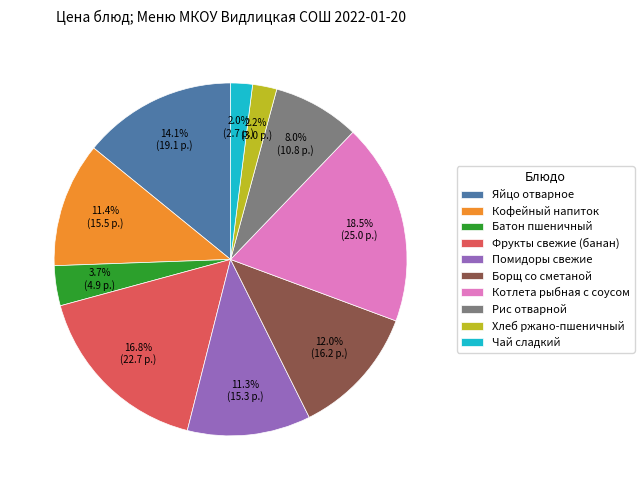

To the nearest percent, what is the combined percentage of Батон пшеничный and Борщ со сметаной?

16%